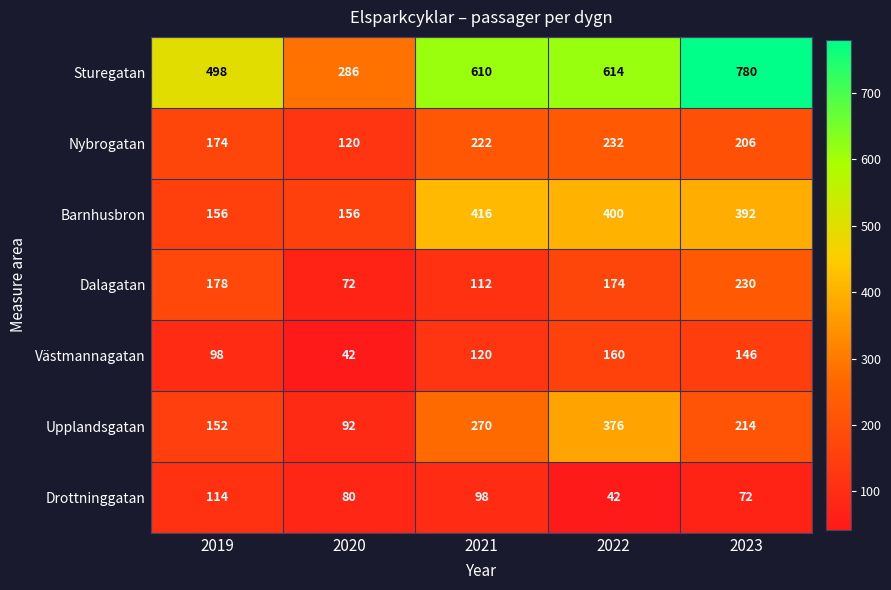

List the series in order of their peak value, highest first.

Sturegatan, Barnhusbron, Upplandsgatan, Nybrogatan, Dalagatan, Västmannagatan, Drottninggatan